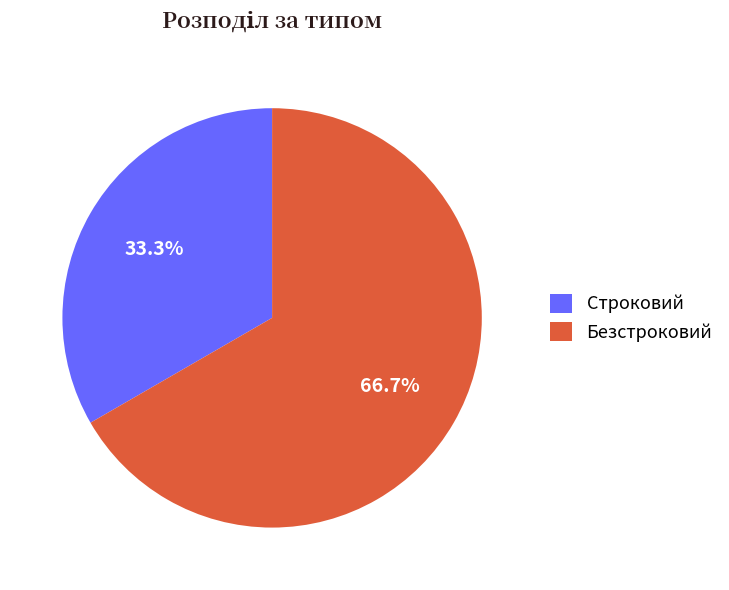

Rank the categories by value from highest to lowest.

Безстроковий, Строковий